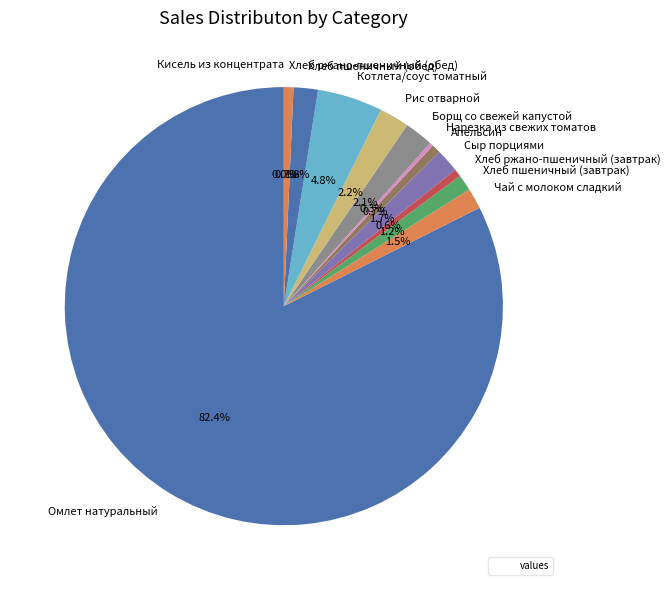

To the nearest percent, what is the average slice percentage?

8%